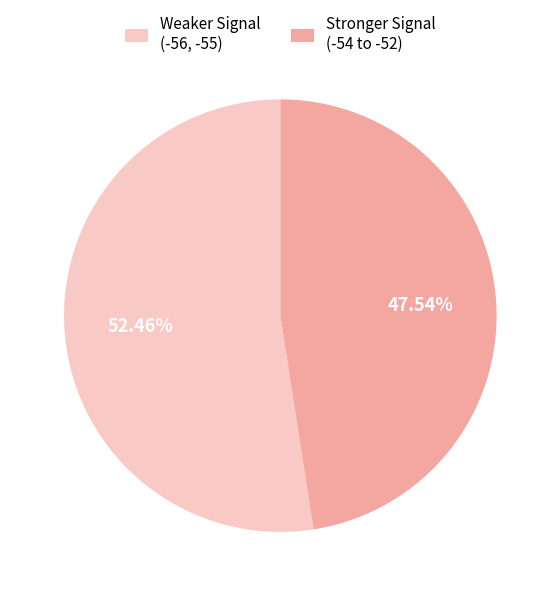

How many segments does this pie chart have?

2